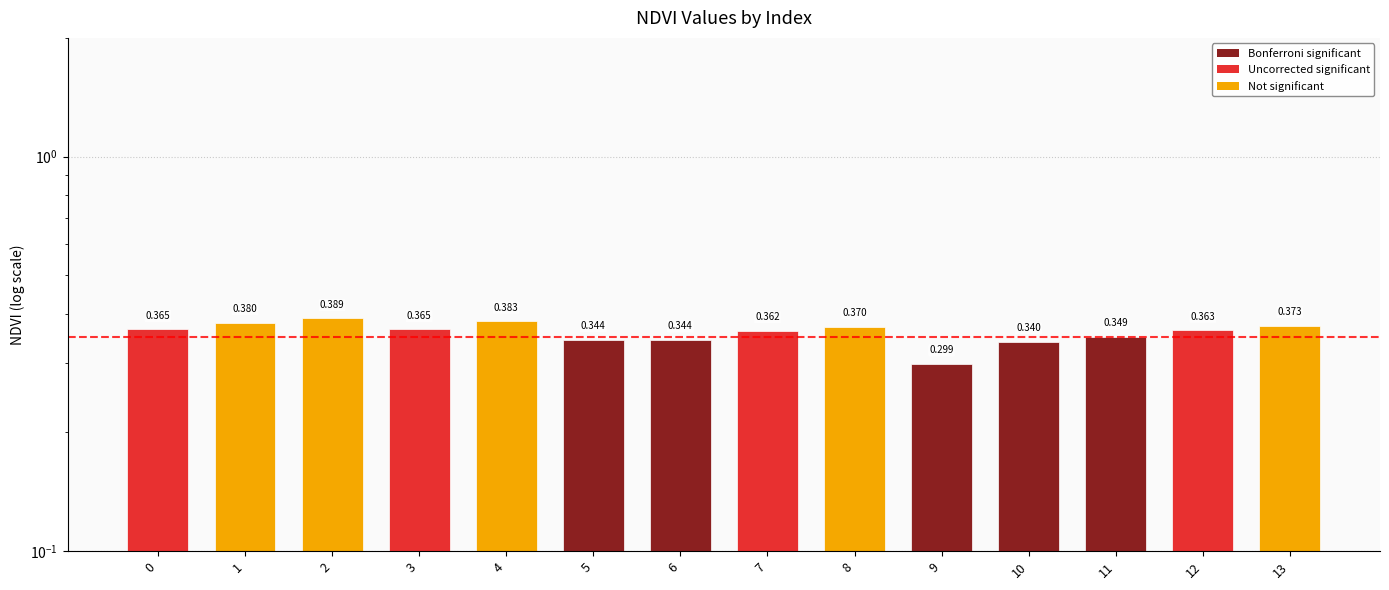

The chart shows a value of 0.1 at 5. True or false?

False